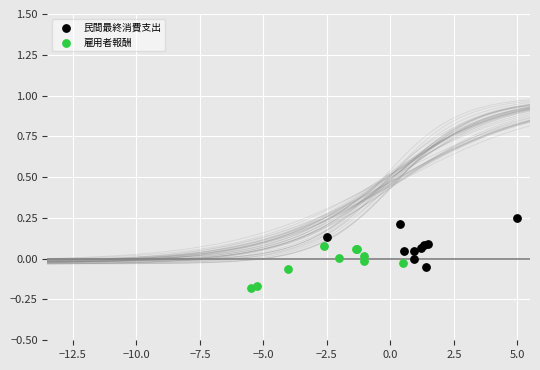

Which series contains the highest Y value?

民間最終消費支出